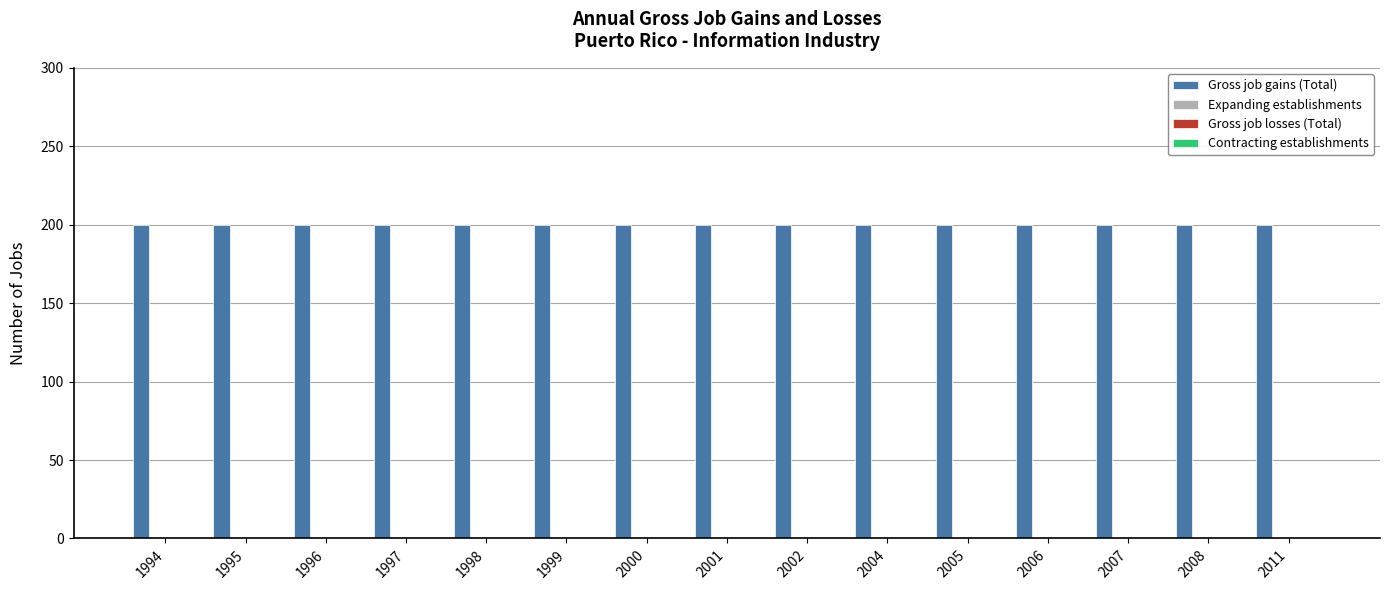

Which series has the widest spread of values?

Gross job gains (Total)